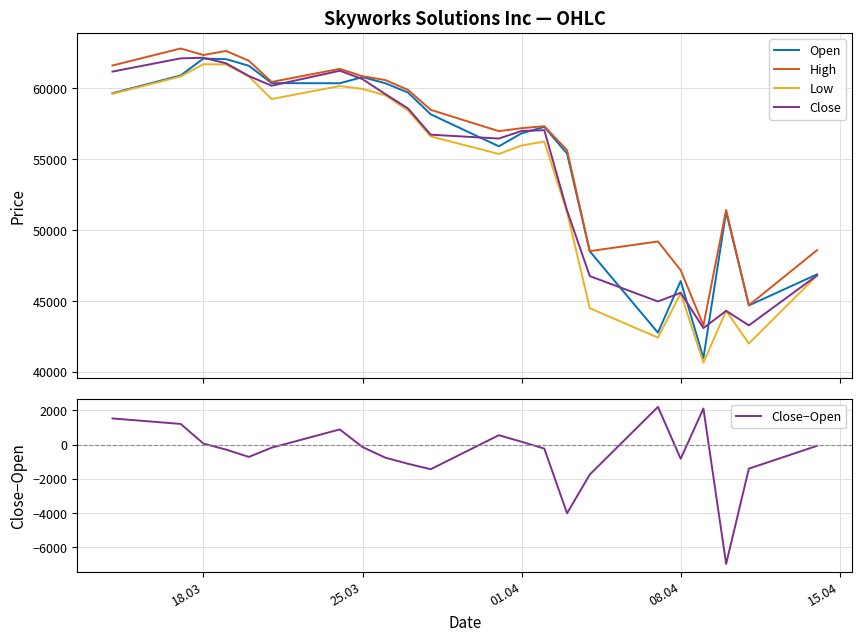

What is the minimum value for High?

43276